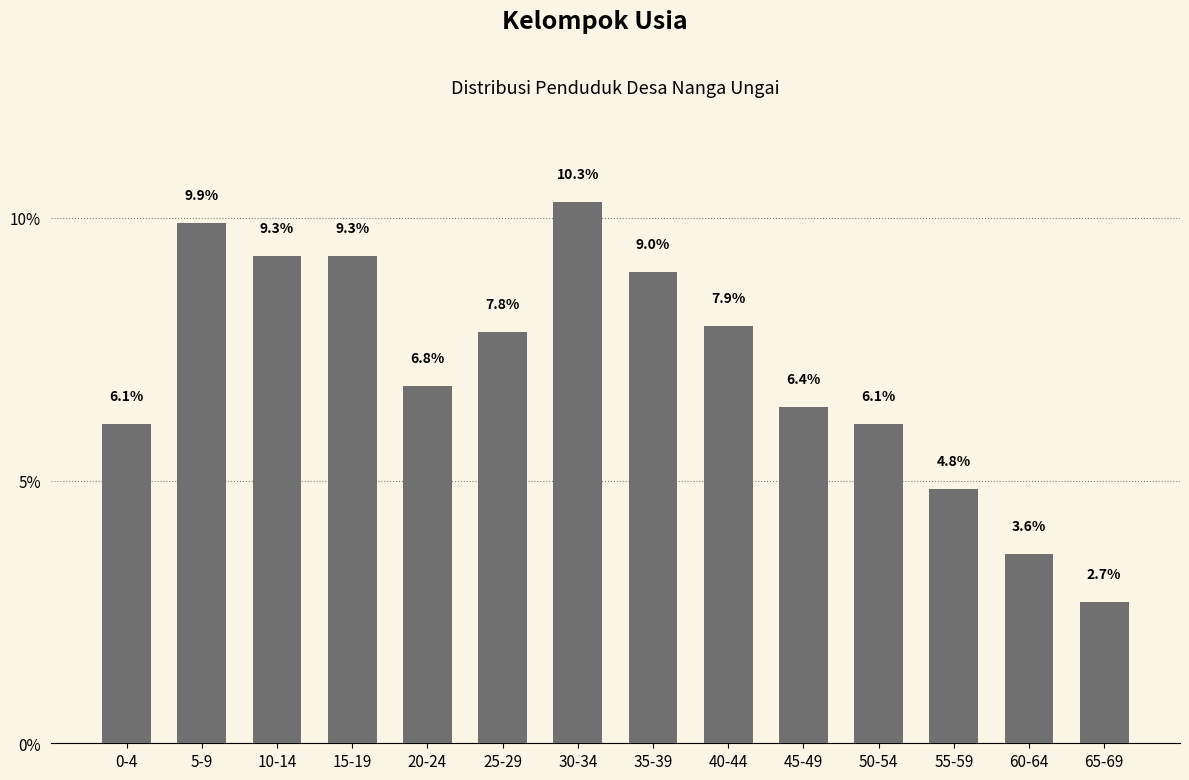

The value at 40-44 is 1.6. True or false?

False